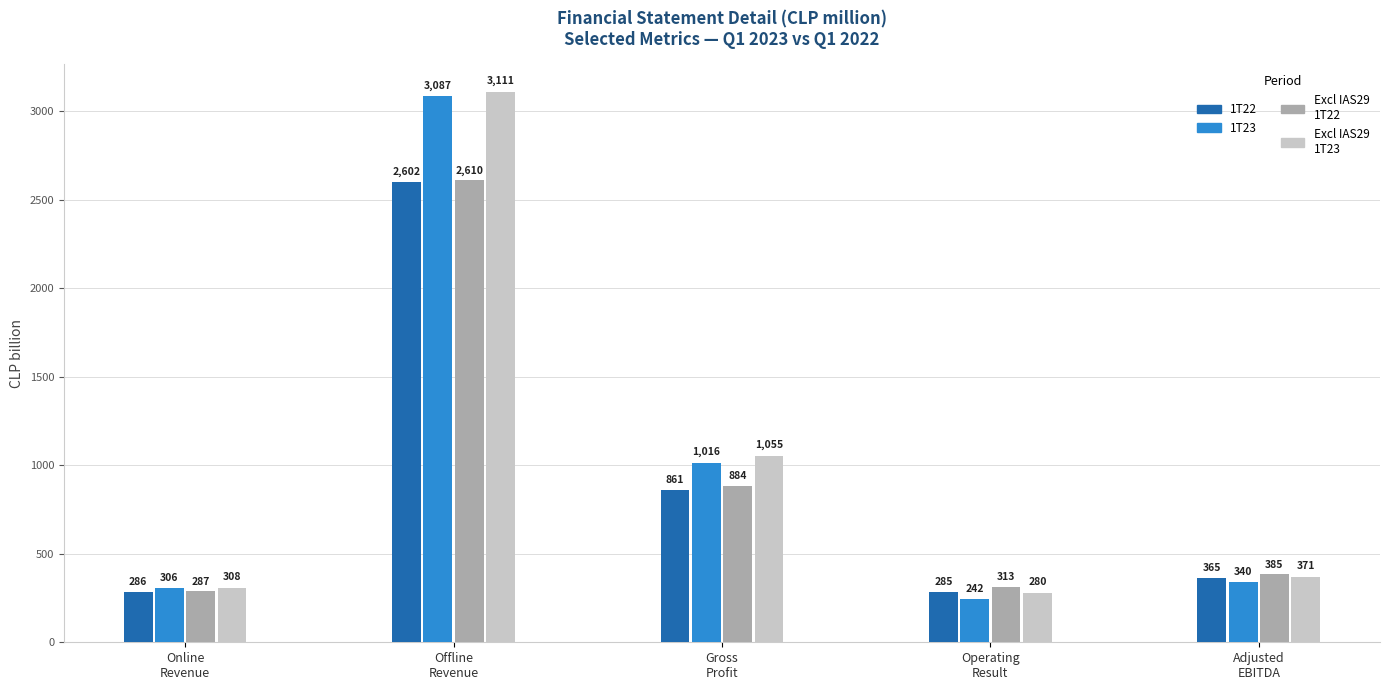

How many bars are there in total?

20